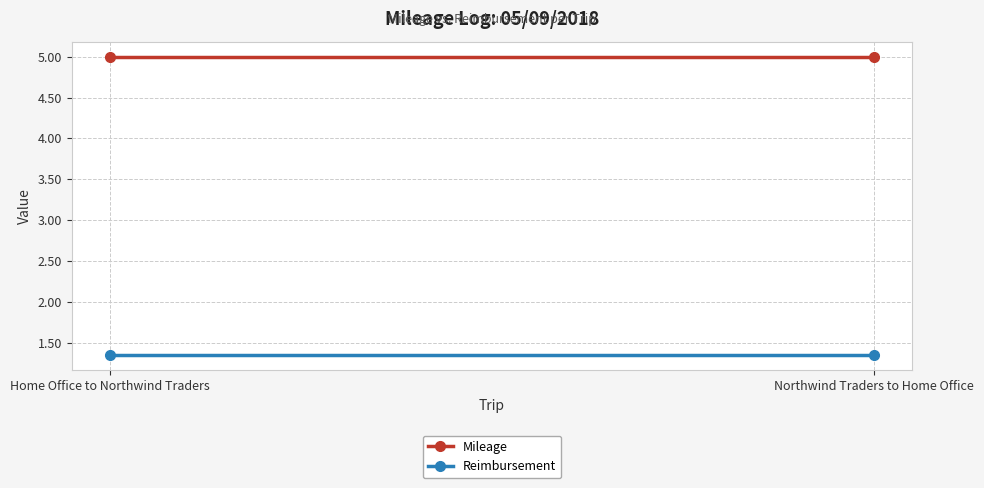

What is the minimum value shown in the chart?

1.4